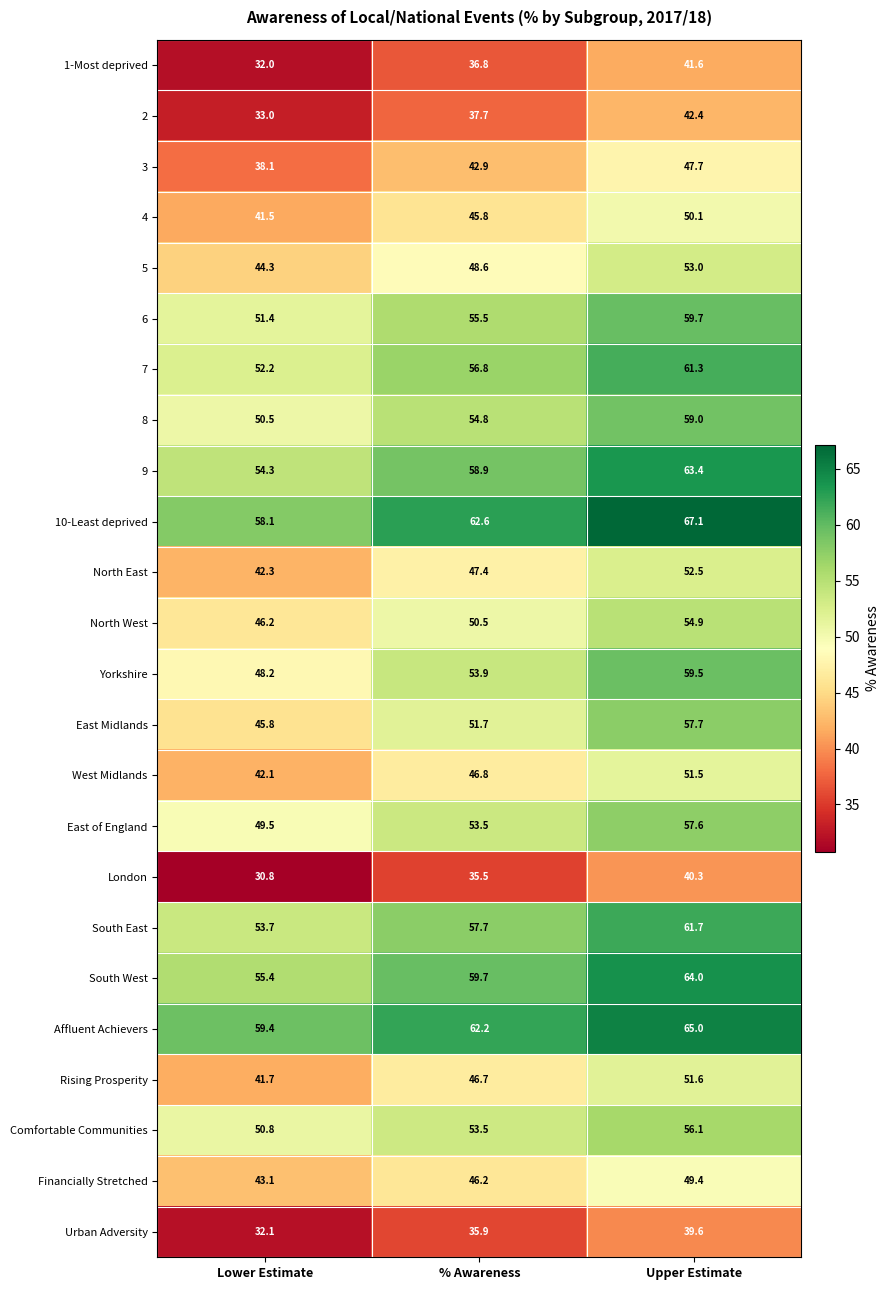

Is it true that Rising Prosperity equals 13.7 at Lower Estimate?

False